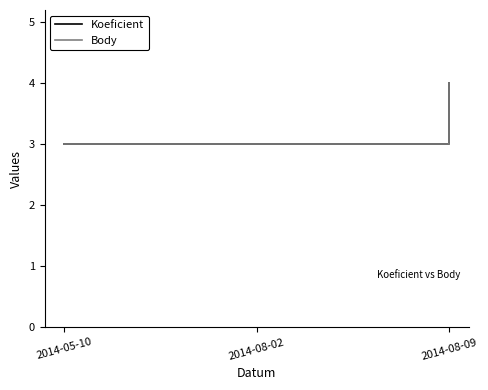

True or false: Body has a value of 4 at 2014-08-09.

True